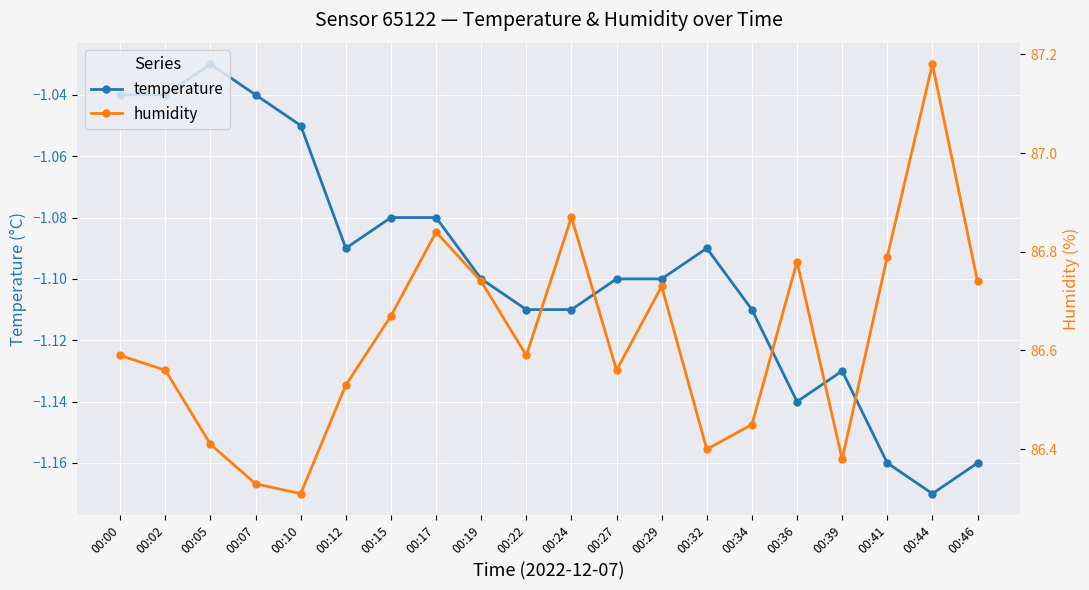

What is the average value of the temperature series?

-1.1